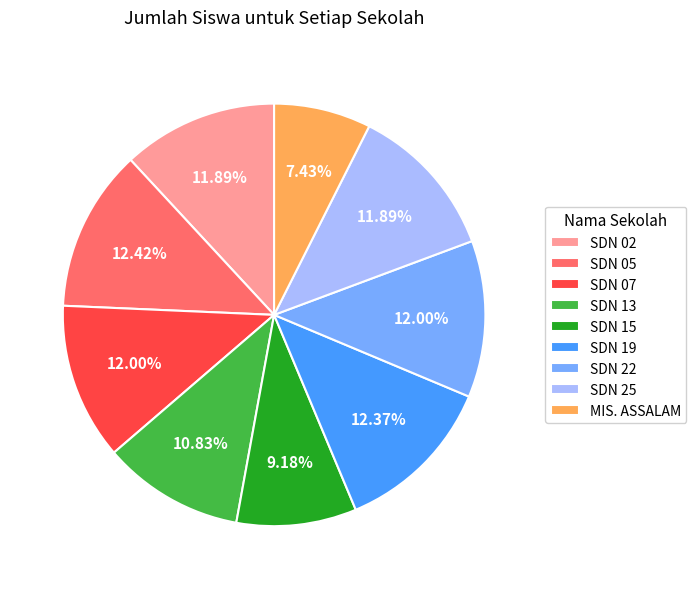

Does SDN 19 represent more than half of the total?

No